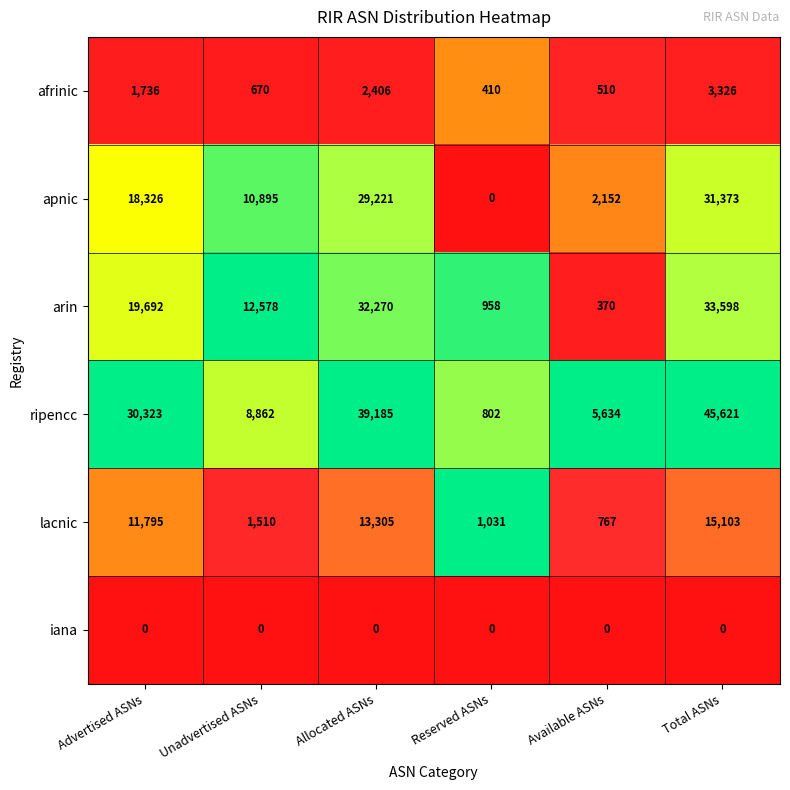

Is it true that lacnic equals 767 at Available ASNs?

True